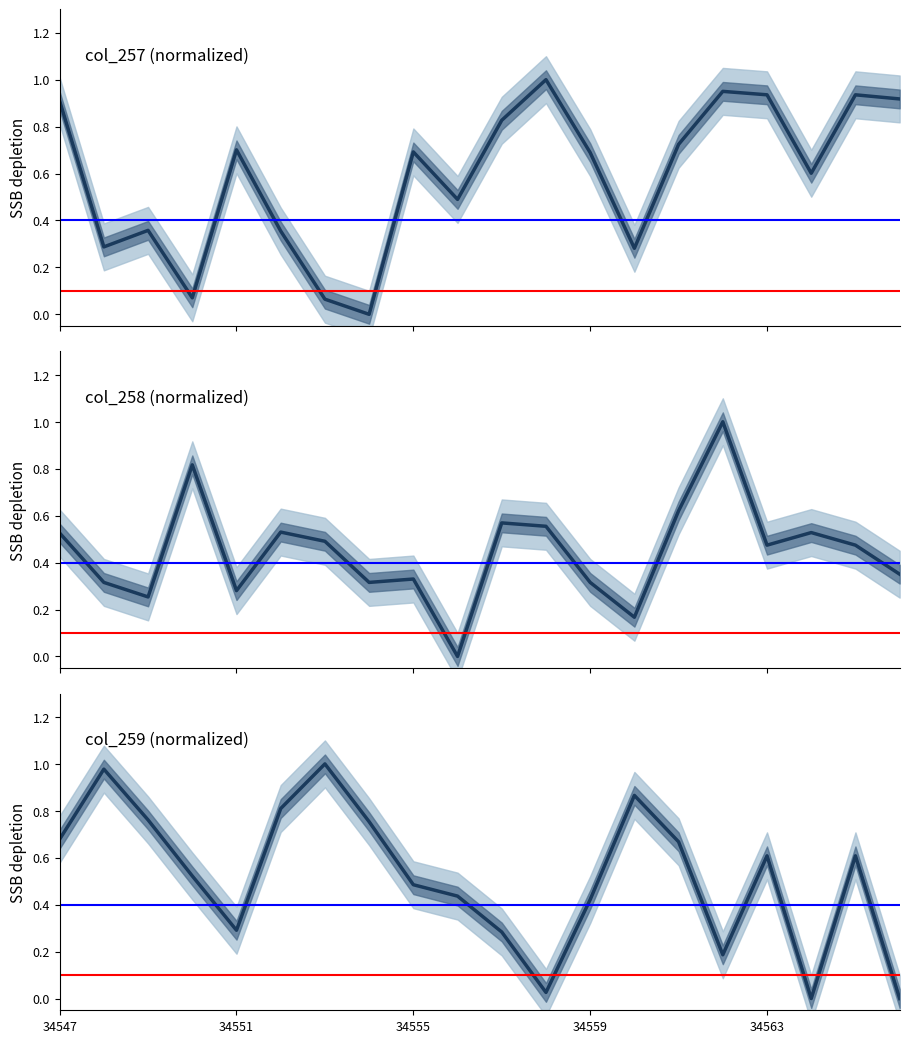

What is the difference between the maximum and minimum values in the col_258 series?

1.0